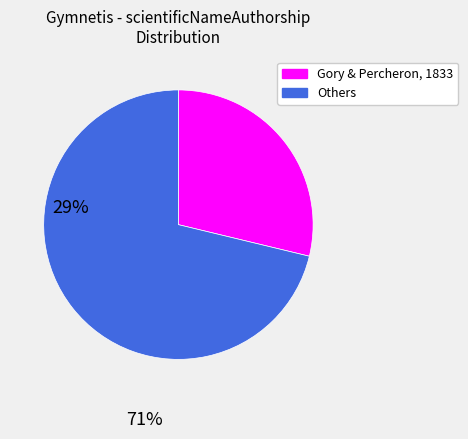

Is there any slice that represents more than half of the pie?

Yes